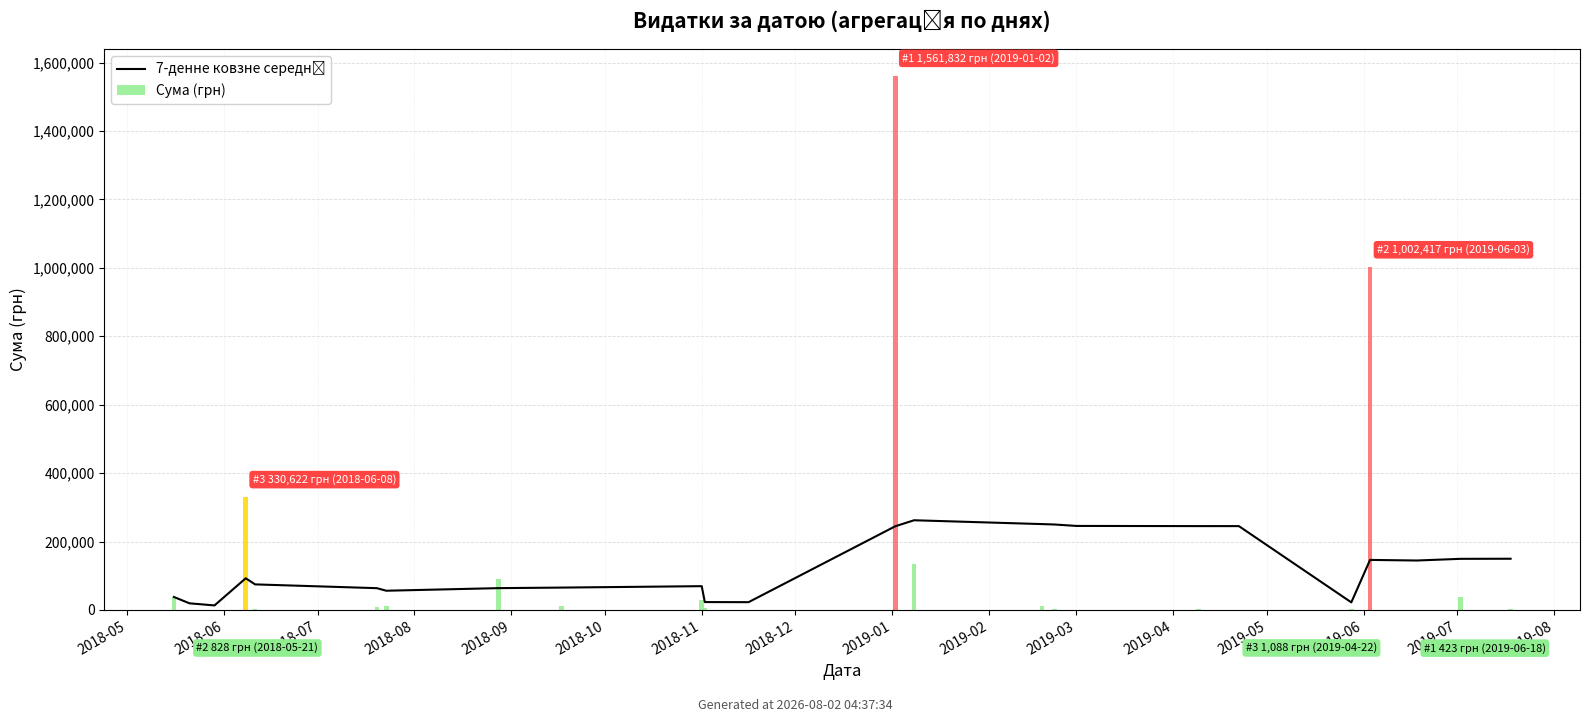

How many groups of bars are there?

24